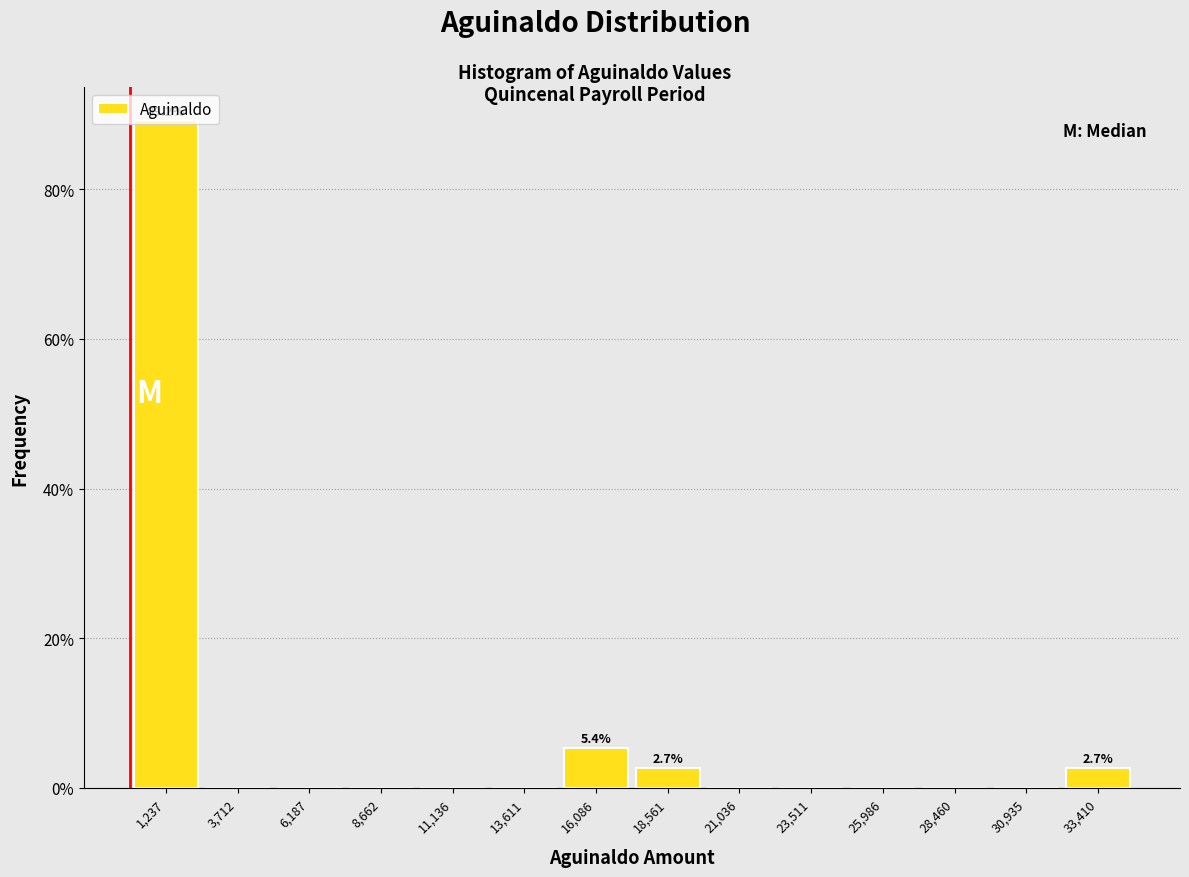

Which range on the x-axis has the tallest bar?

0 to 2500